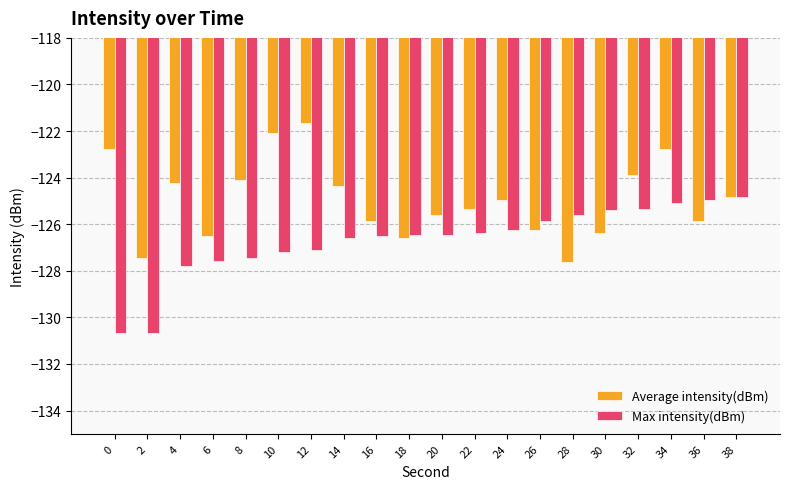

The Average intensity(dBm) series shows -46.2 at 12. True or false?

False